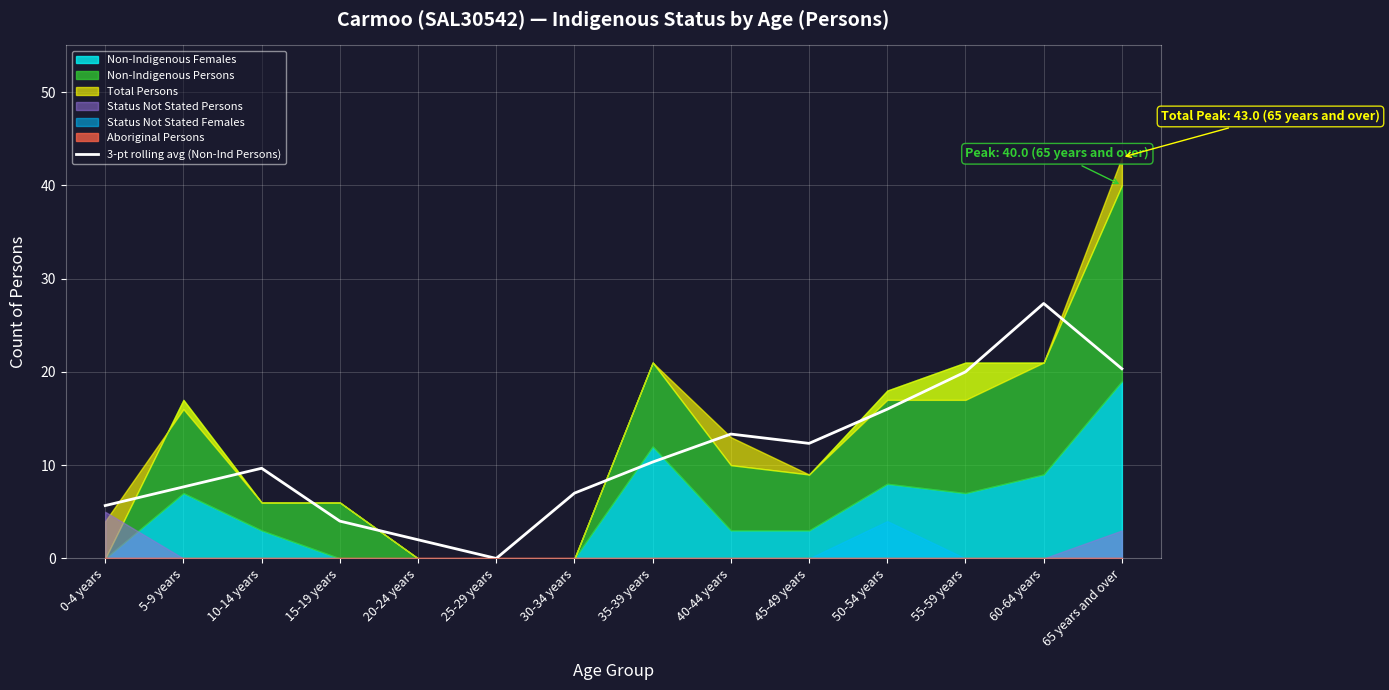

The value at 15-19 years is 2.3. True or false?

False